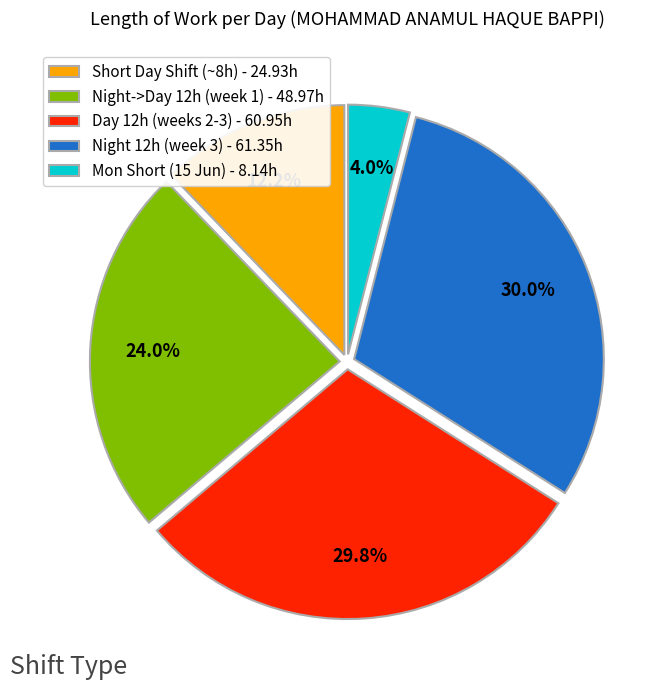

What is the ratio of the value at Short Day Shift (~8h) - 24.93h to the value at Night 12h (week 3) - 61.35h?

0.4